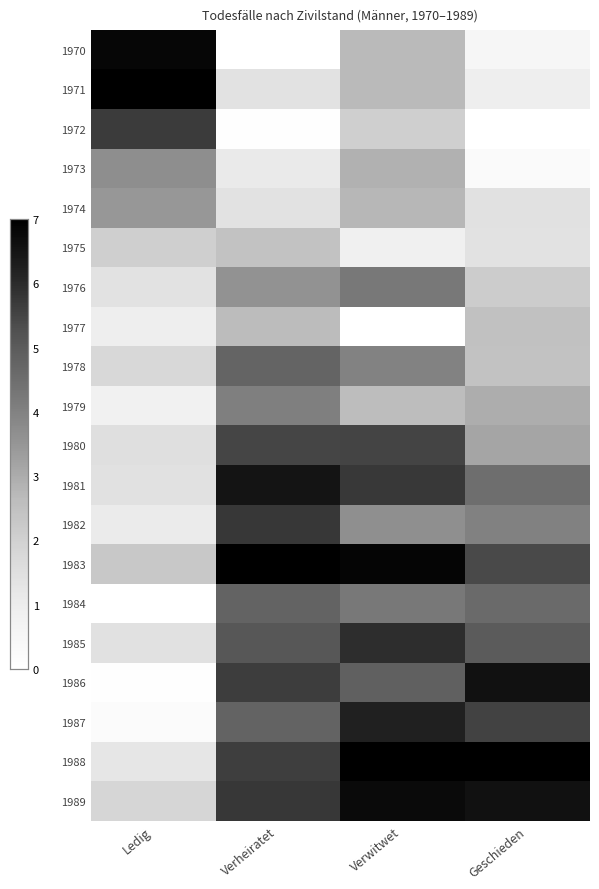

How many data points does each series have?

4